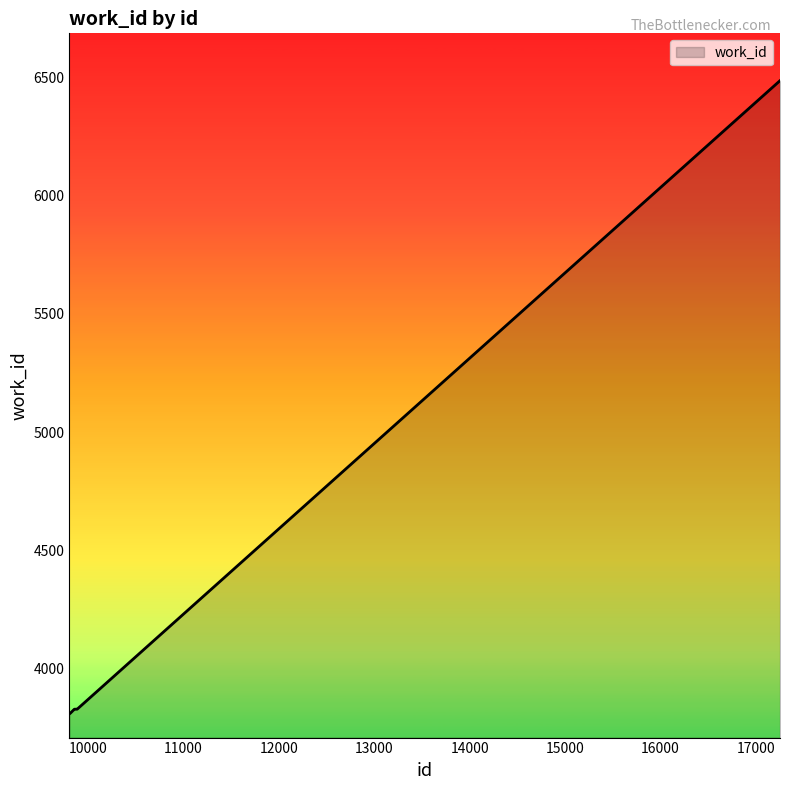

What is the difference between the maximum and minimum values?

2676